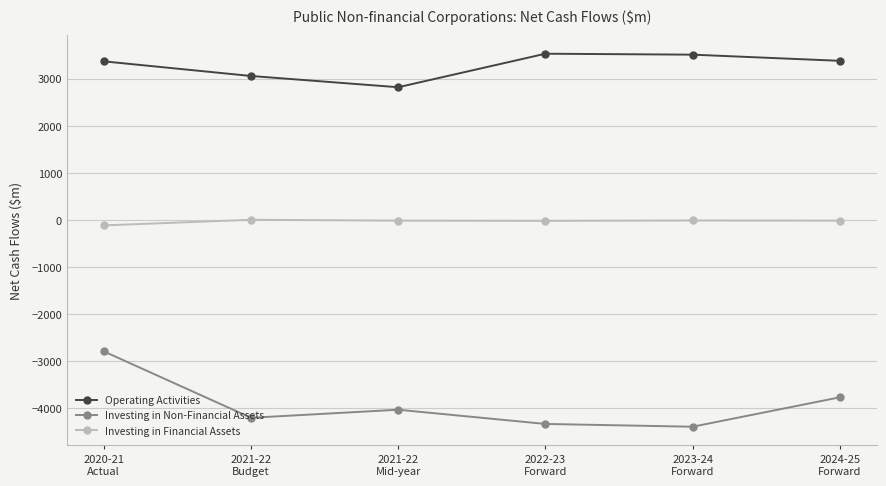

What are all the series names shown in the legend?

Operating Activities, Investing in Non-Financial Assets, Investing in Financial Assets